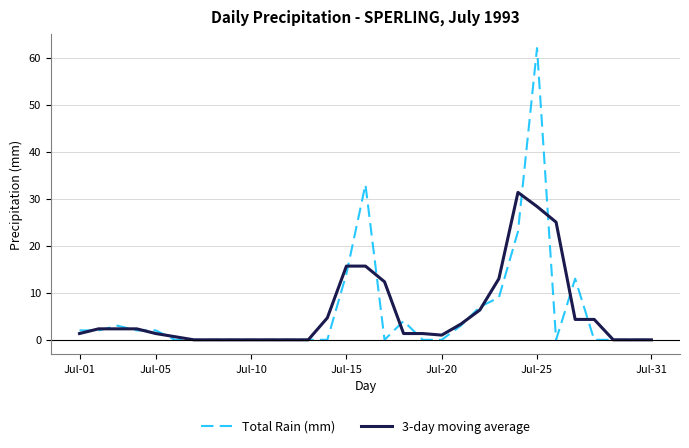

What is the sum of all Total Rain (mm) values?

179.0